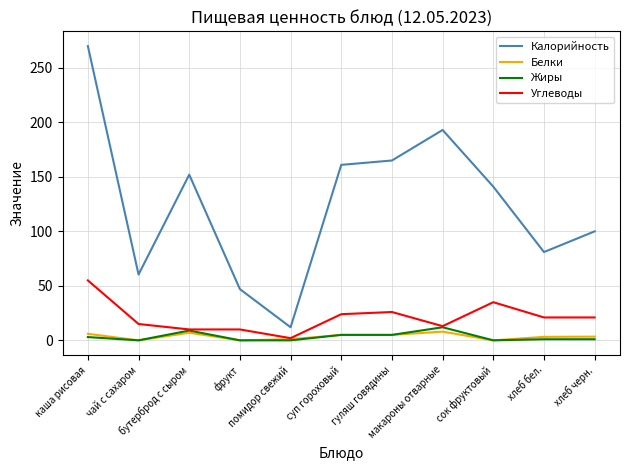

How many categories are shown in the chart?

11